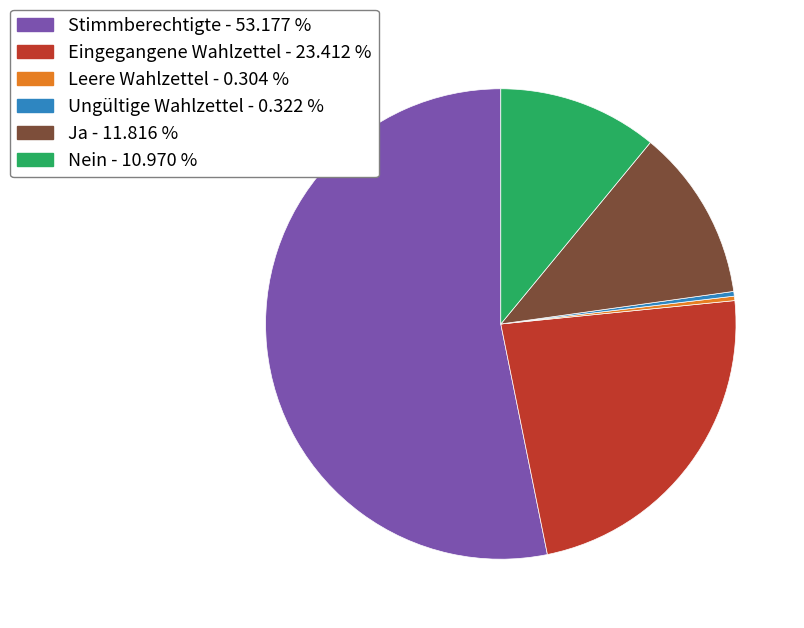

Which slice is the largest?

Stimmberechtigte